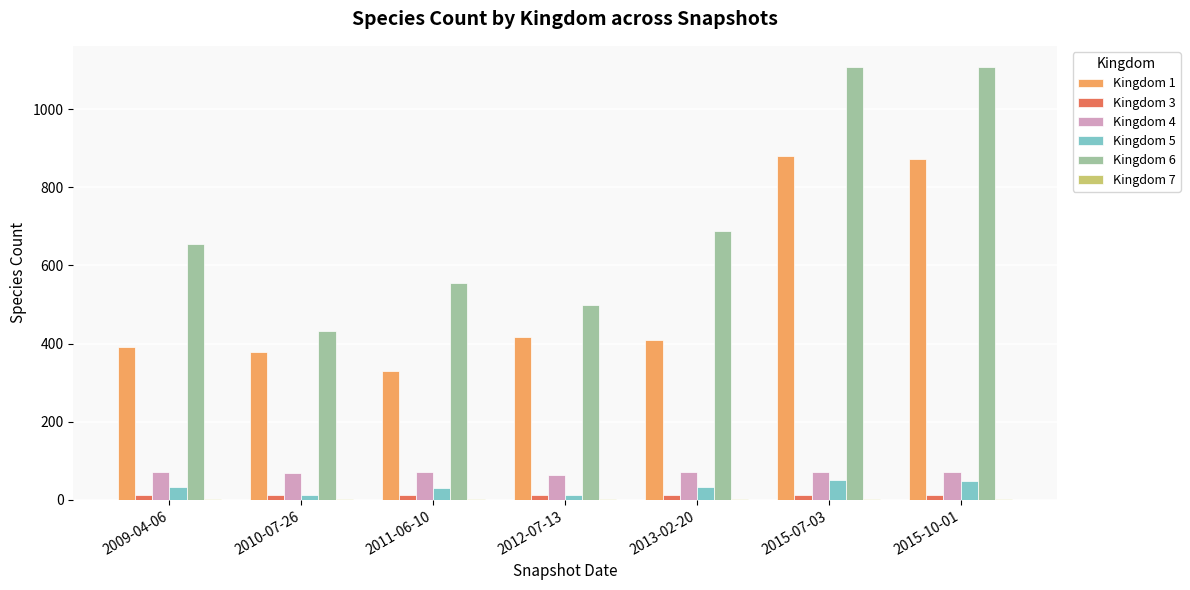

What is the maximum value shown in the chart?

1107